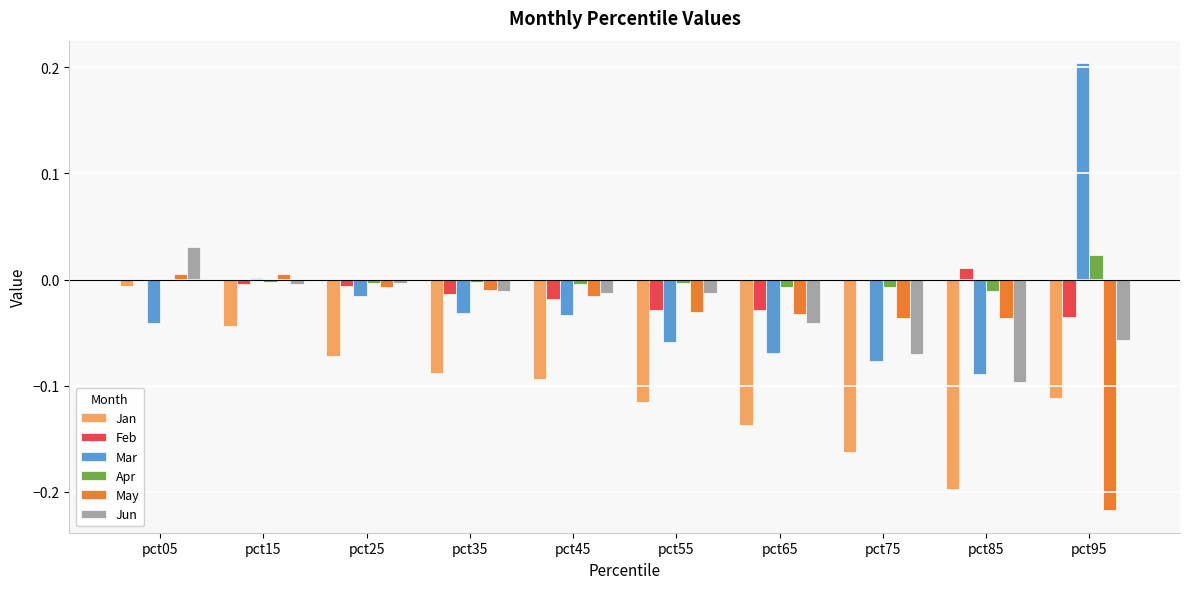

Which category has the highest value across all series?

pct95